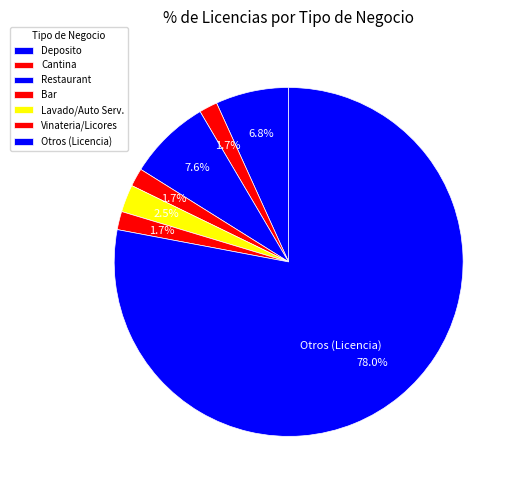

Is it true that Cantina is 2% of the pie?

True